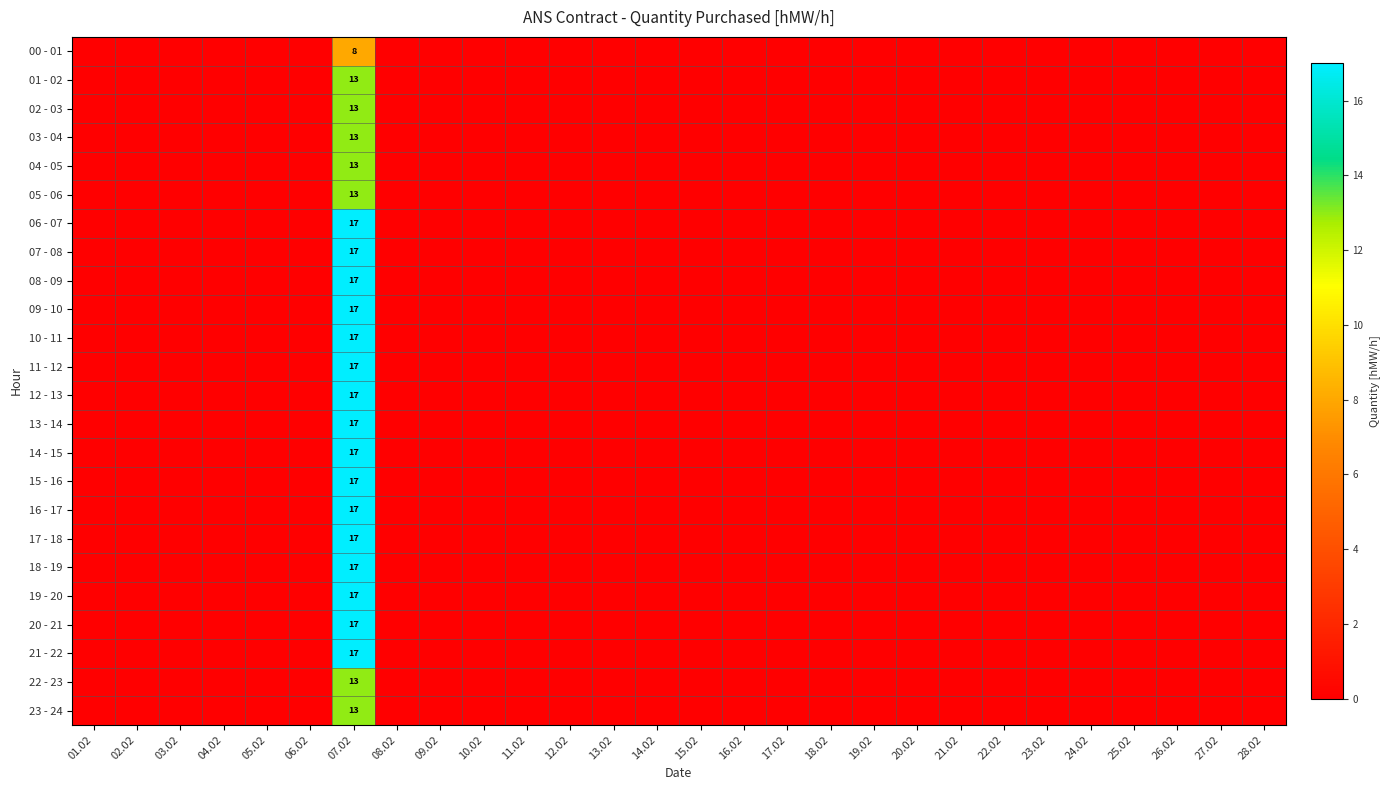

Is the value of 01 - 02 at 23.02 greater than the value of 06 - 07 at 22.02?

No